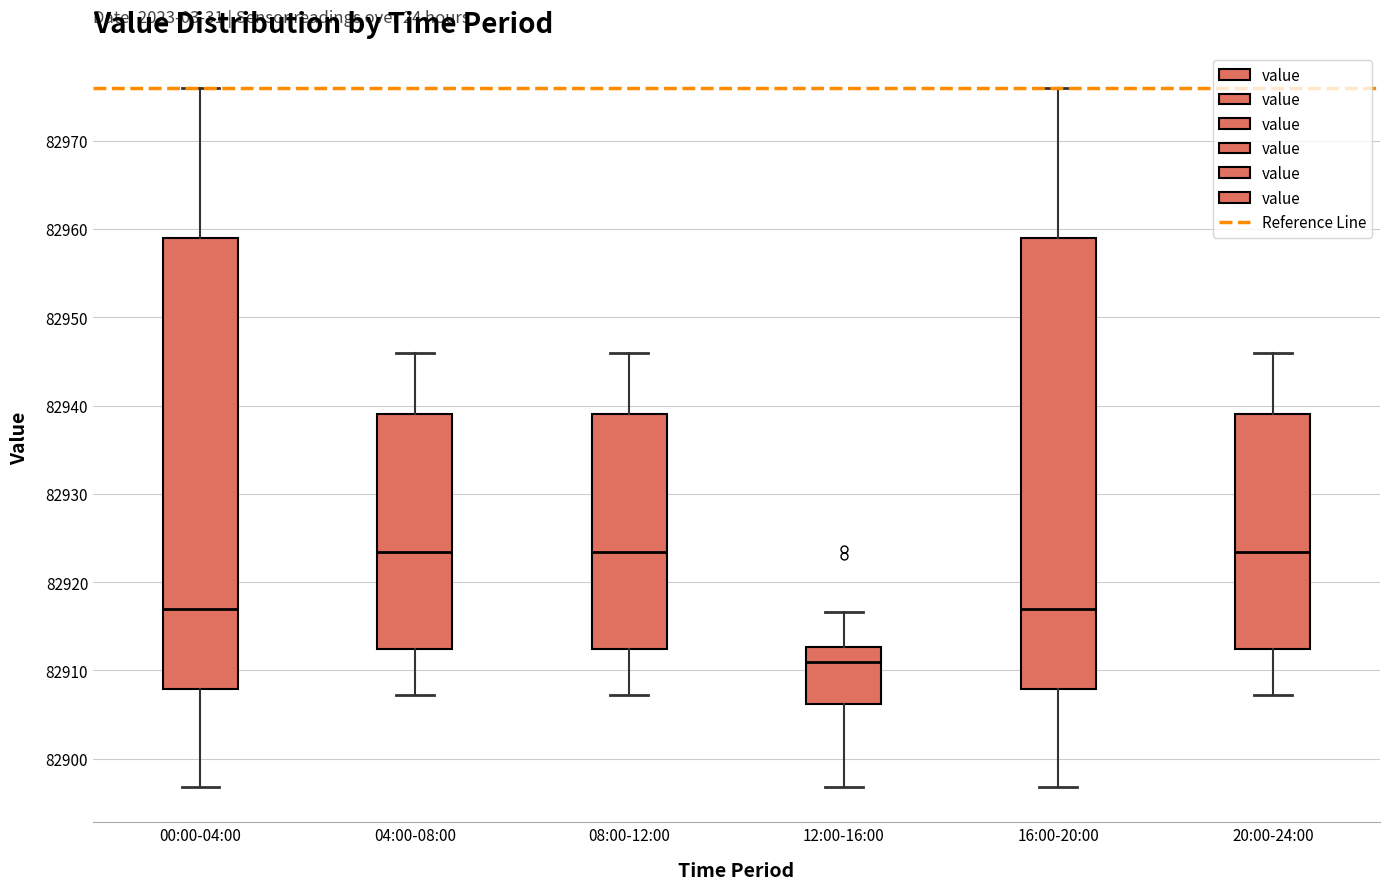

Which box has the lowest median line?

12:00-16:00